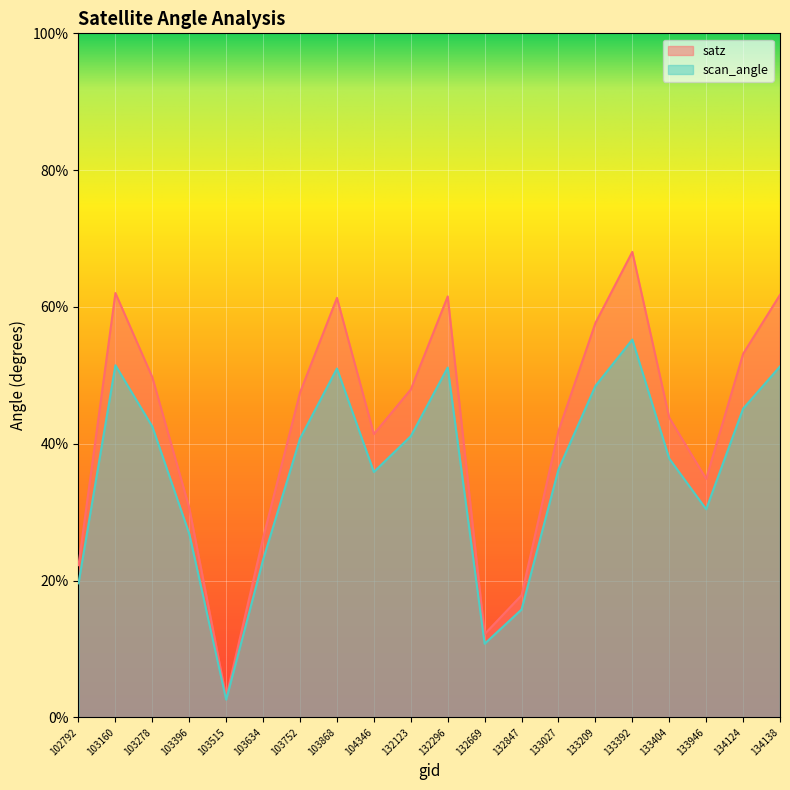

What is the difference between the maximum and second lowest values in the satz series?

55.9